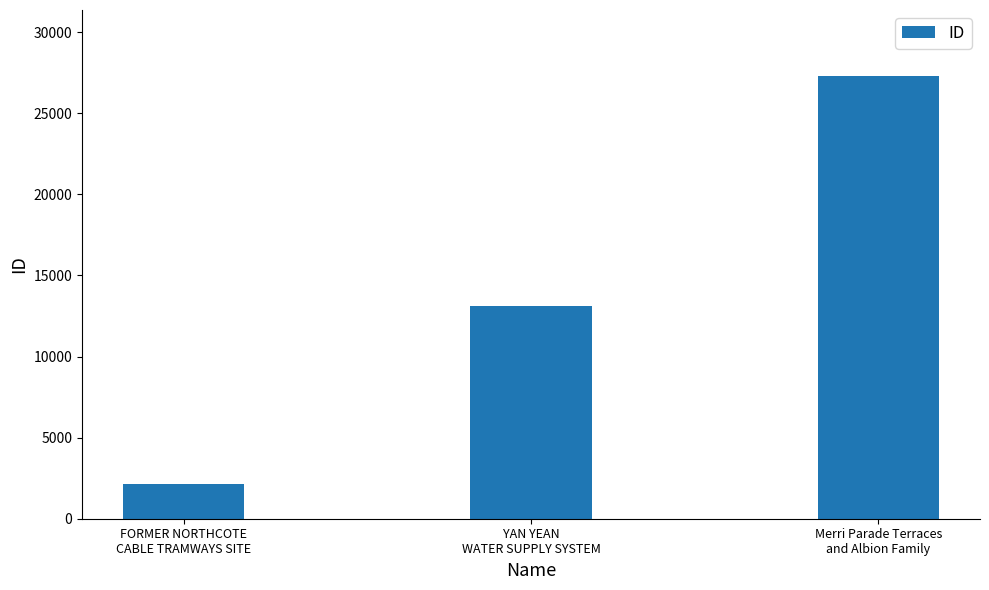

How many data points are less than 13088?

1